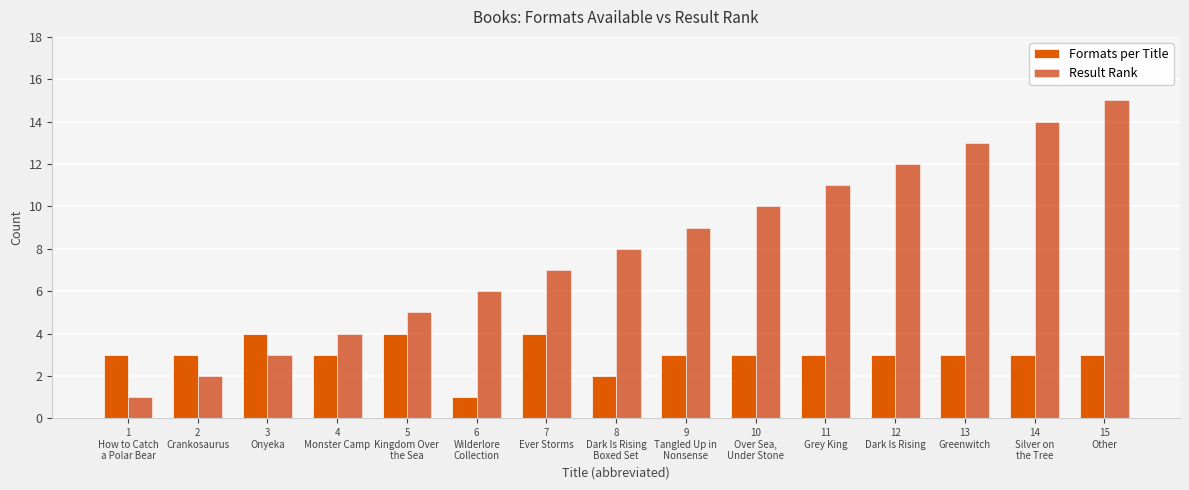

Is the value of Result Rank at 9
Tangled Up in
Nonsense greater than the value of Formats per Title at 12
Dark Is Rising?

Yes